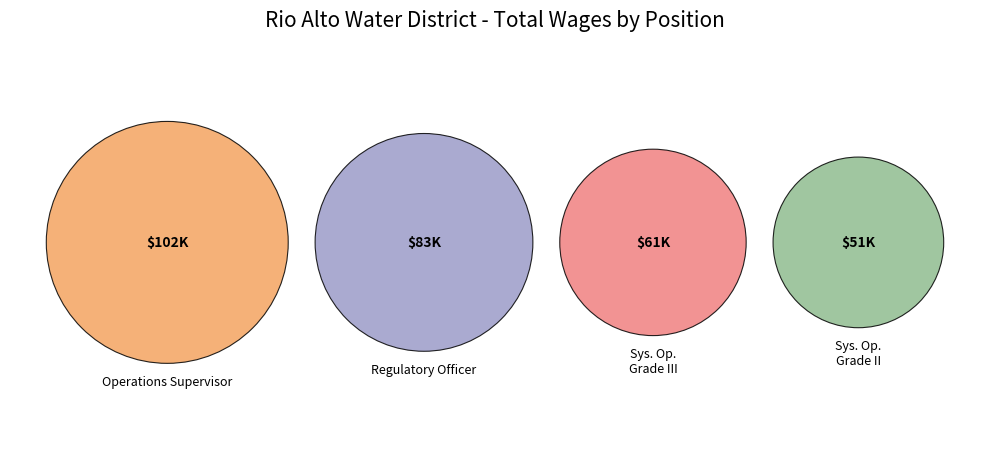

Is it true that Operations Supervisor is 34% of the pie?

True